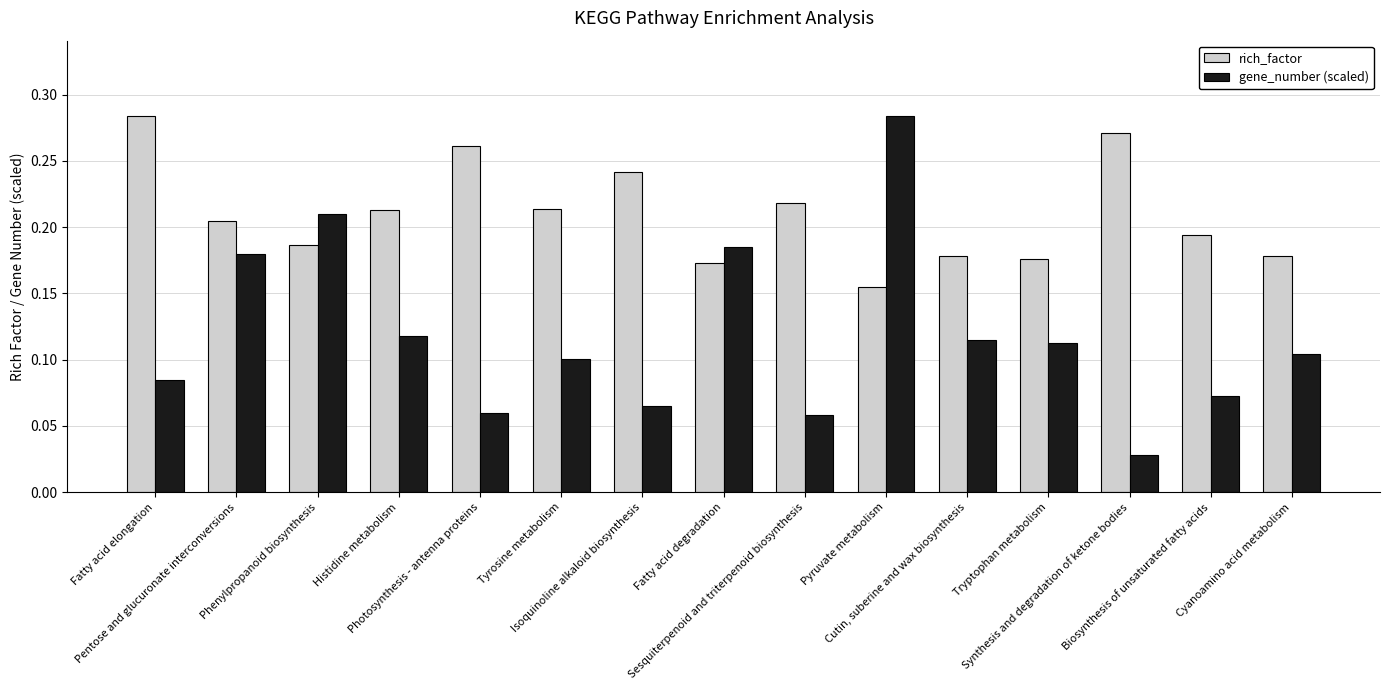

What is the label of the 13th bar from the left?

Synthesis and degradation of ketone bodies